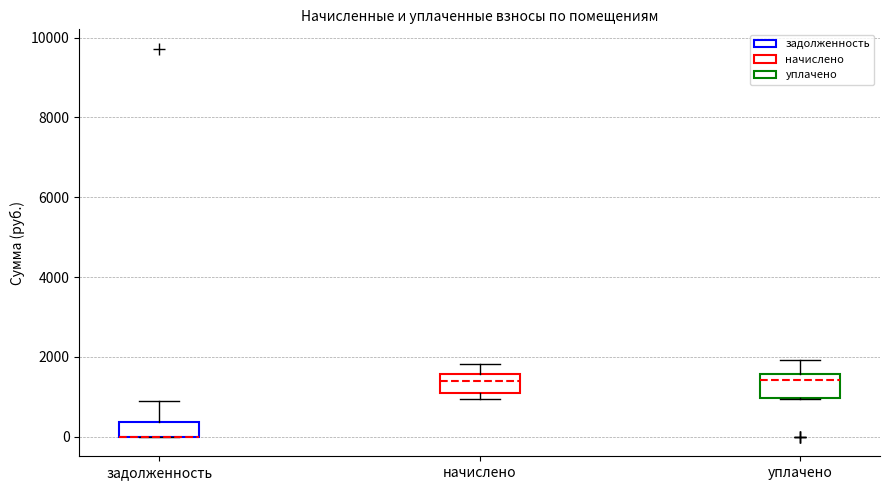

Reading left to right, read every box against the y-axis: the position of its median line, the range the box covers, and the ends of its whiskers. The values are not printed on the chart, so give them approximately, as read against the axis.

задолженность: median 0 (drawn on the box's lower edge), box 0 to 400, whiskers 0 to 1000
начислено: median 1400, box 1200 to 1600, whiskers 1000 to 1800
уплачено: median 1400, box 1000 to 1600, whiskers 1000 to 2000